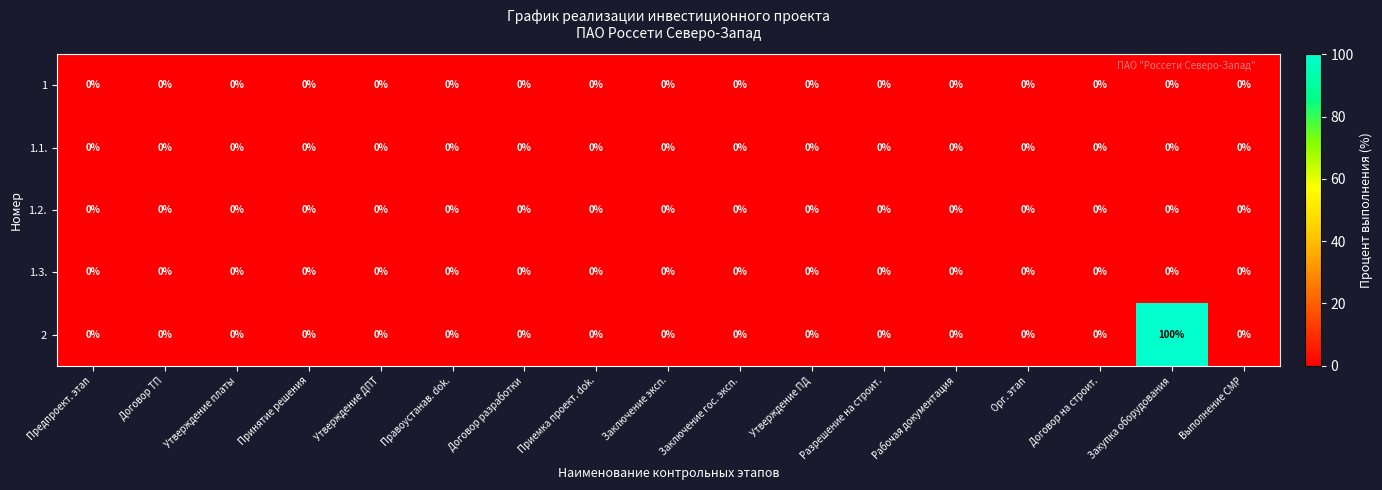

At how many categories does at least one series exceed 22?

1